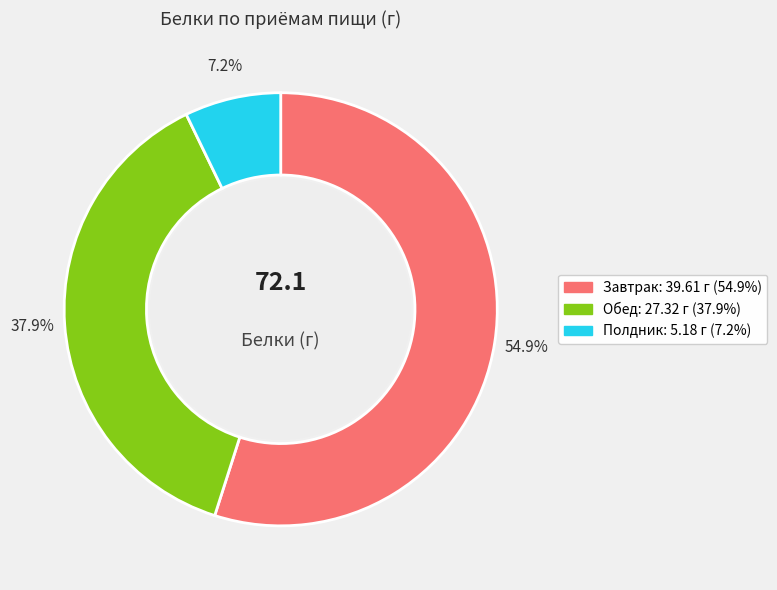

To the nearest percent, what portion does Обед represent?

38%